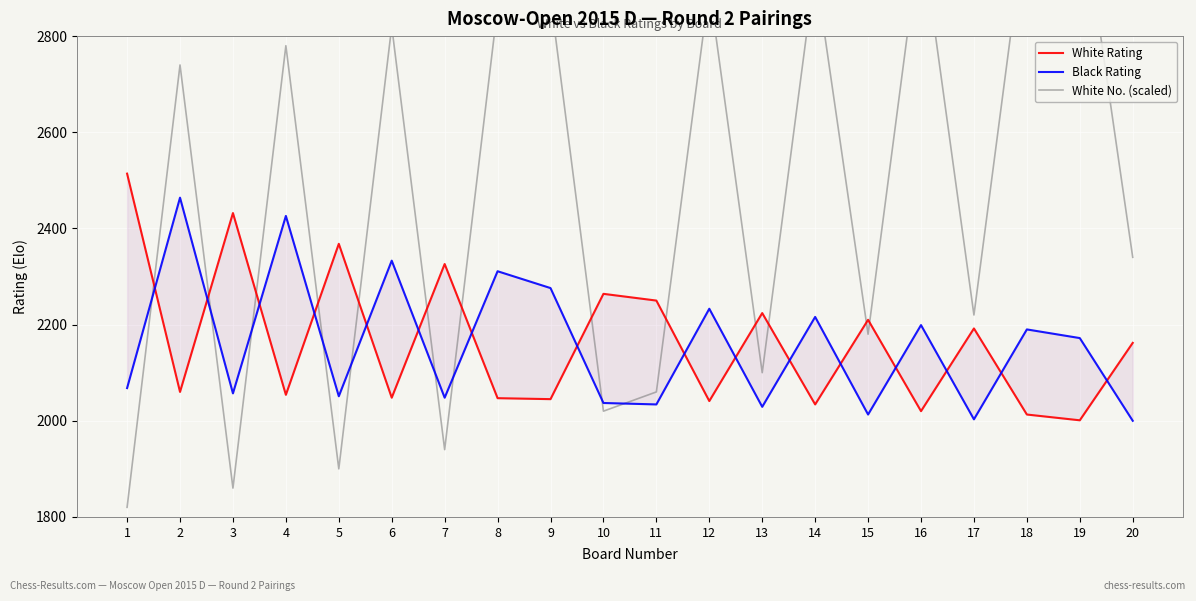

What is the highest value of the White No. (scaled) series?

3100